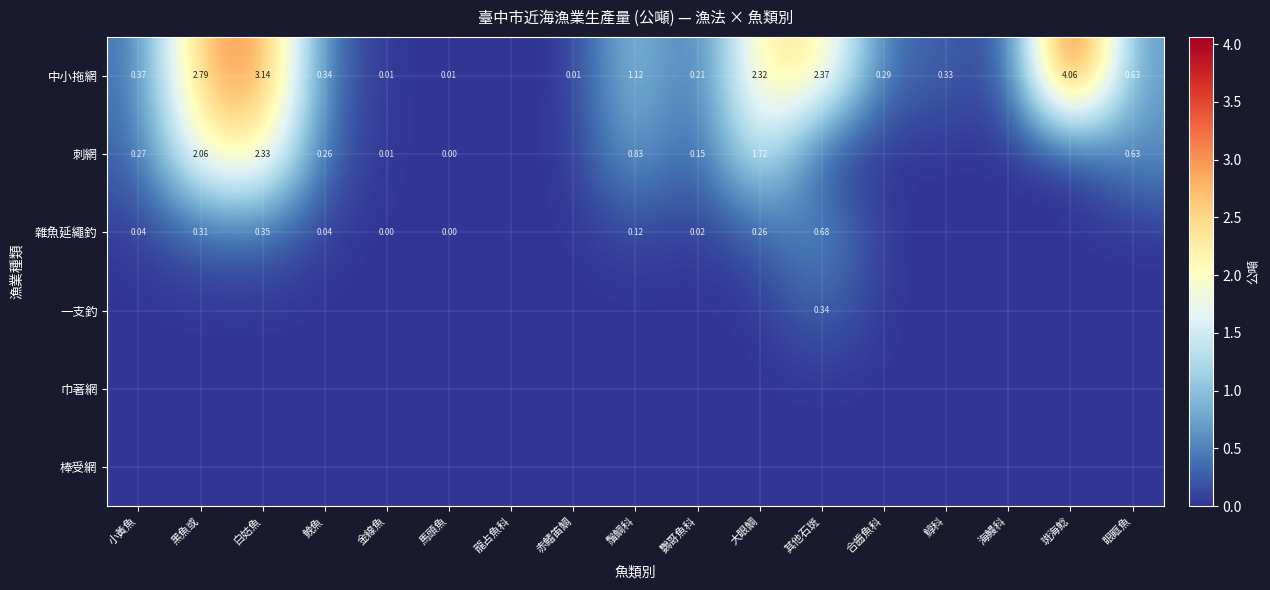

True or false: 刺網 has a value of 0.0 at 合齒魚科.

True